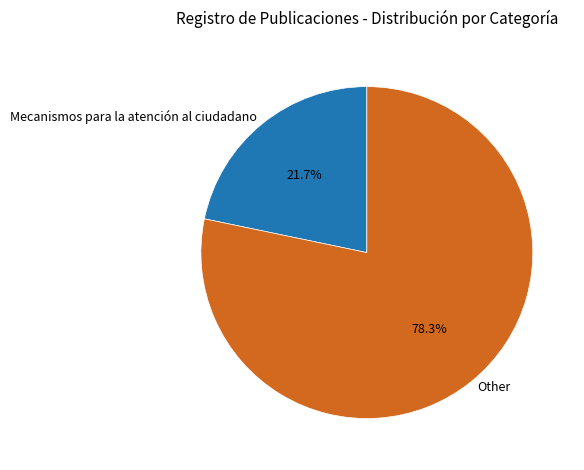

Rank the categories by value from lowest to highest.

Mecanismos para la atención al ciudadano, Other